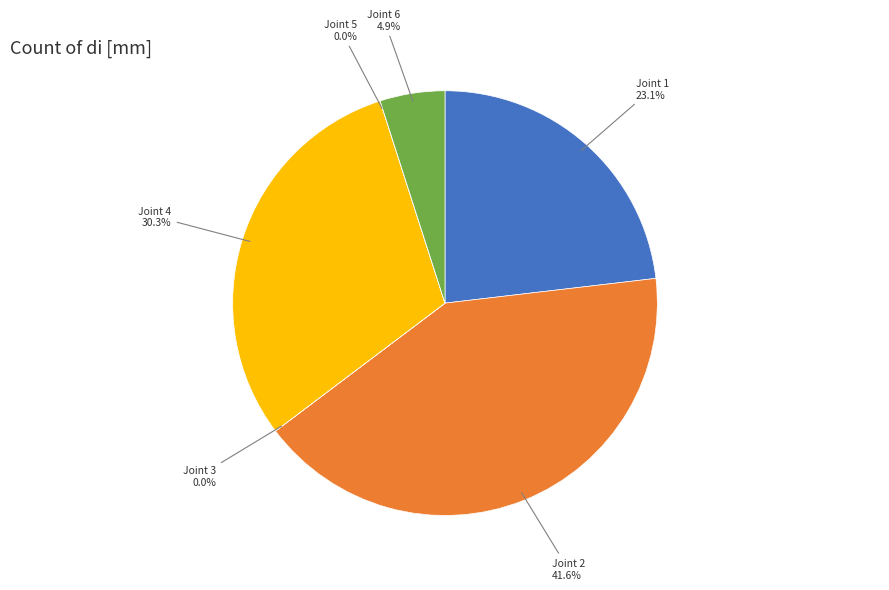

Does any single category account for the majority?

No